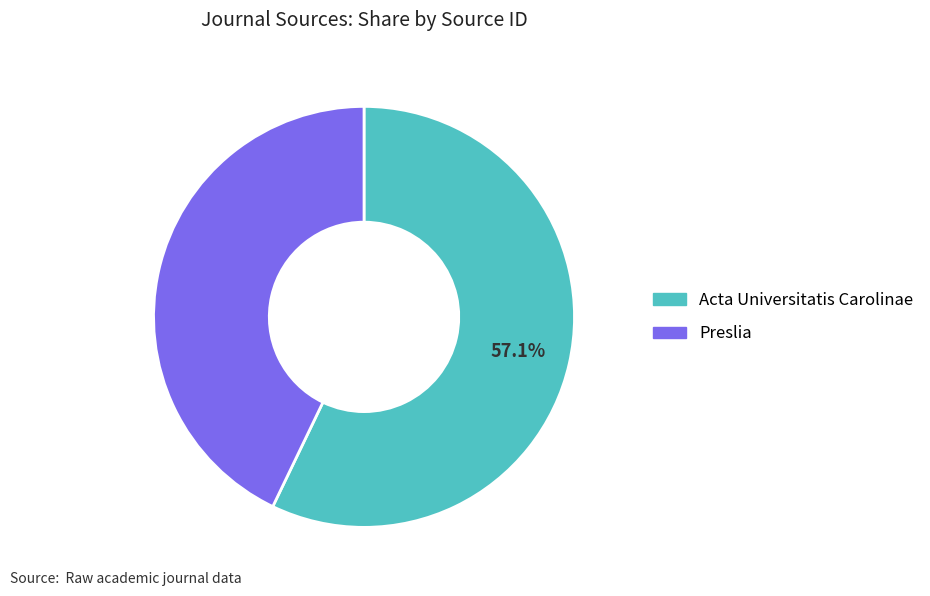

How many slices are in this pie chart?

2